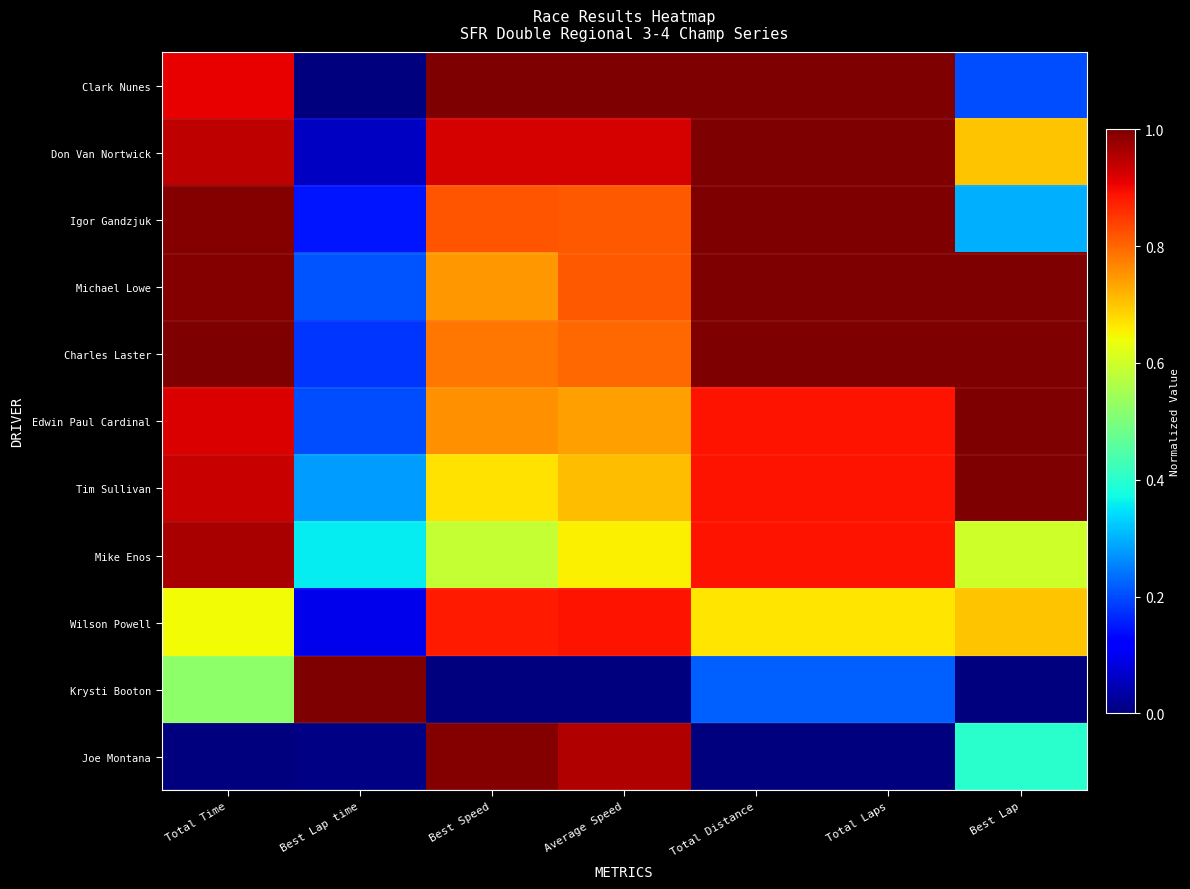

Reading left to right, what are all the values shown in this chart?

Clark Nunes: Total Time=0.9	Best Lap time=0.0	Best Speed=1.0	Average Speed=1.0	Total Distance=1.0	Total Laps=1.0	Best Lap=0.2
Don Van Nortwick: Total Time=0.9	Best Lap time=0.1	Best Speed=0.9	Average Speed=0.9	Total Distance=1.0	Total Laps=1.0	Best Lap=0.7
Igor Gandzjuk: Total Time=1.0	Best Lap time=0.1	Best Speed=0.8	Average Speed=0.8	Total Distance=1.0	Total Laps=1.0	Best Lap=0.3
Michael Lowe: Total Time=1.0	Best Lap time=0.2	Best Speed=0.7	Average Speed=0.8	Total Distance=1.0	Total Laps=1.0	Best Lap=1.0
Charles Laster: Total Time=1.0	Best Lap time=0.2	Best Speed=0.8	Average Speed=0.8	Total Distance=1.0	Total Laps=1.0	Best Lap=1.0
Edwin Paul Cardinal: Total Time=0.9	Best Lap time=0.2	Best Speed=0.8	Average Speed=0.7	Total Distance=0.9	Total Laps=0.9	Best Lap=1.0
Tim Sullivan: Total Time=0.9	Best Lap time=0.3	Best Speed=0.7	Average Speed=0.7	Total Distance=0.9	Total Laps=0.9	Best Lap=1.0
Mike Enos: Total Time=1.0	Best Lap time=0.4	Best Speed=0.6	Average Speed=0.7	Total Distance=0.9	Total Laps=0.9	Best Lap=0.6
Wilson Powell: Total Time=0.6	Best Lap time=0.1	Best Speed=0.9	Average Speed=0.9	Total Distance=0.7	Total Laps=0.7	Best Lap=0.7
Krysti Booton: Total Time=0.5	Best Lap time=1.0	Best Speed=0.0	Average Speed=0.0	Total Distance=0.2	Total Laps=0.2	Best Lap=0.0
Joe Montana: Total Time=0.0	Best Lap time=0.0	Best Speed=1.0	Average Speed=1.0	Total Distance=0.0	Total Laps=0.0	Best Lap=0.4